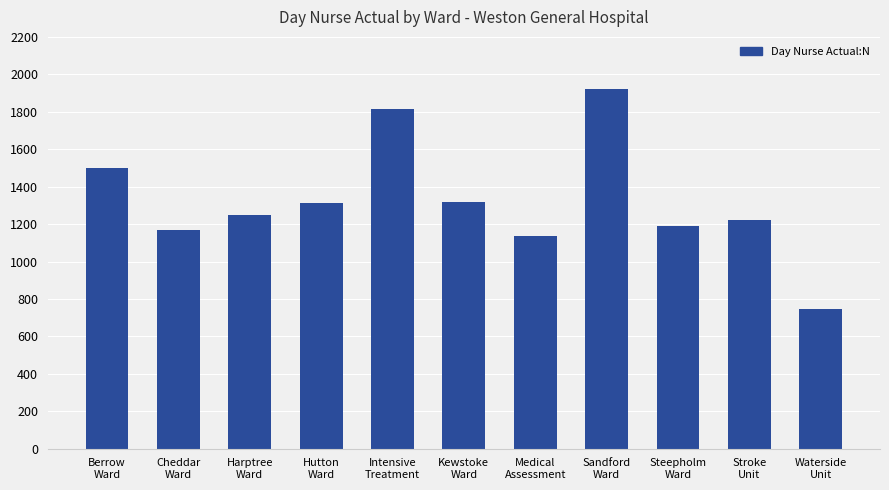

Are the bars horizontal?

No